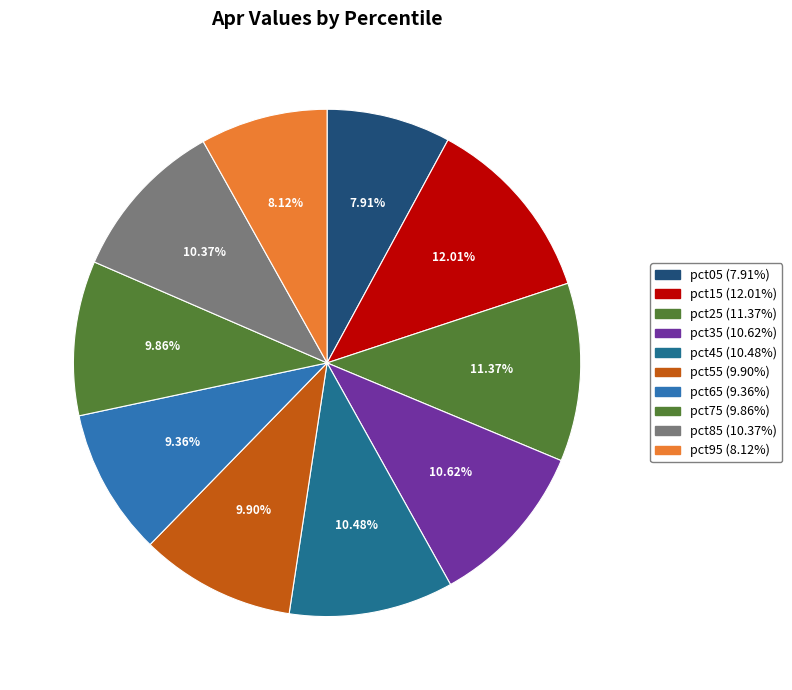

What percentage is the pct05 slice, to the nearest percent?

8%